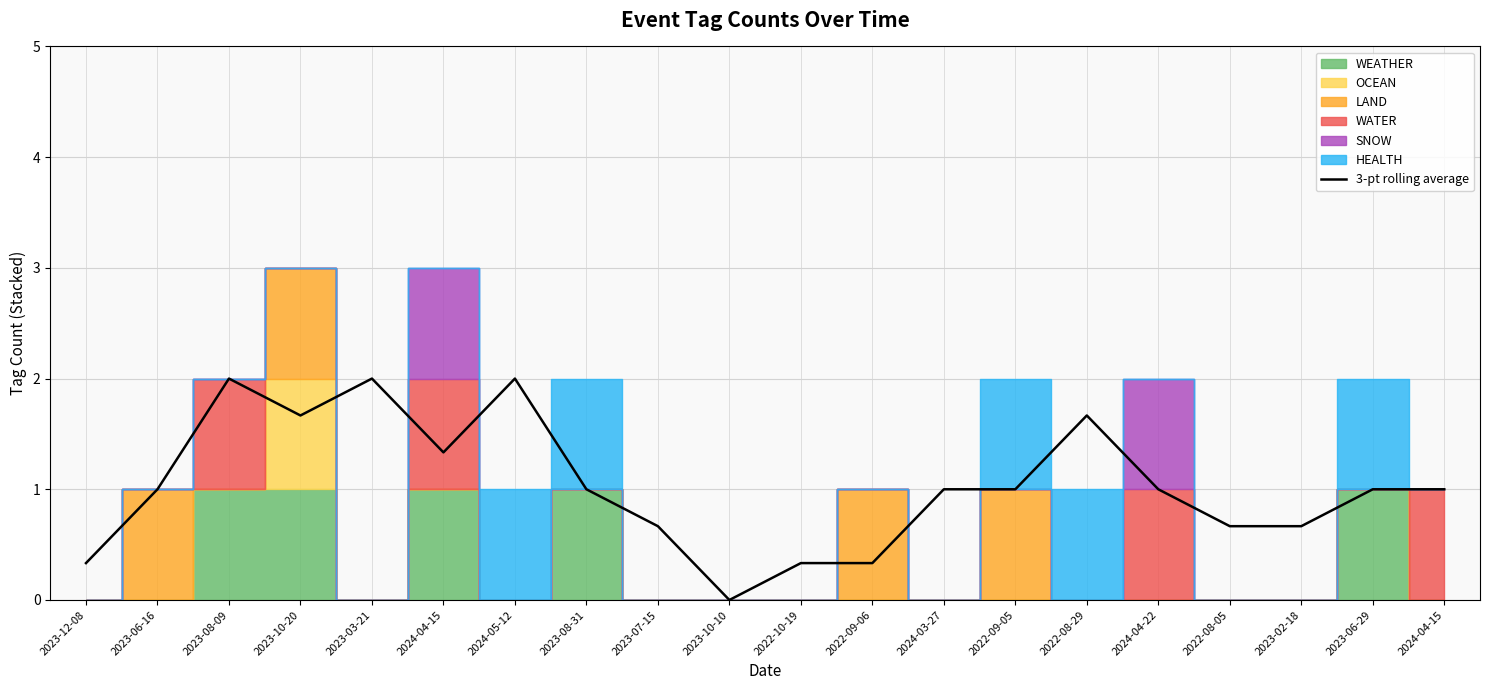

The chart shows a value of 0.5 at 2023-07-15. True or false?

False